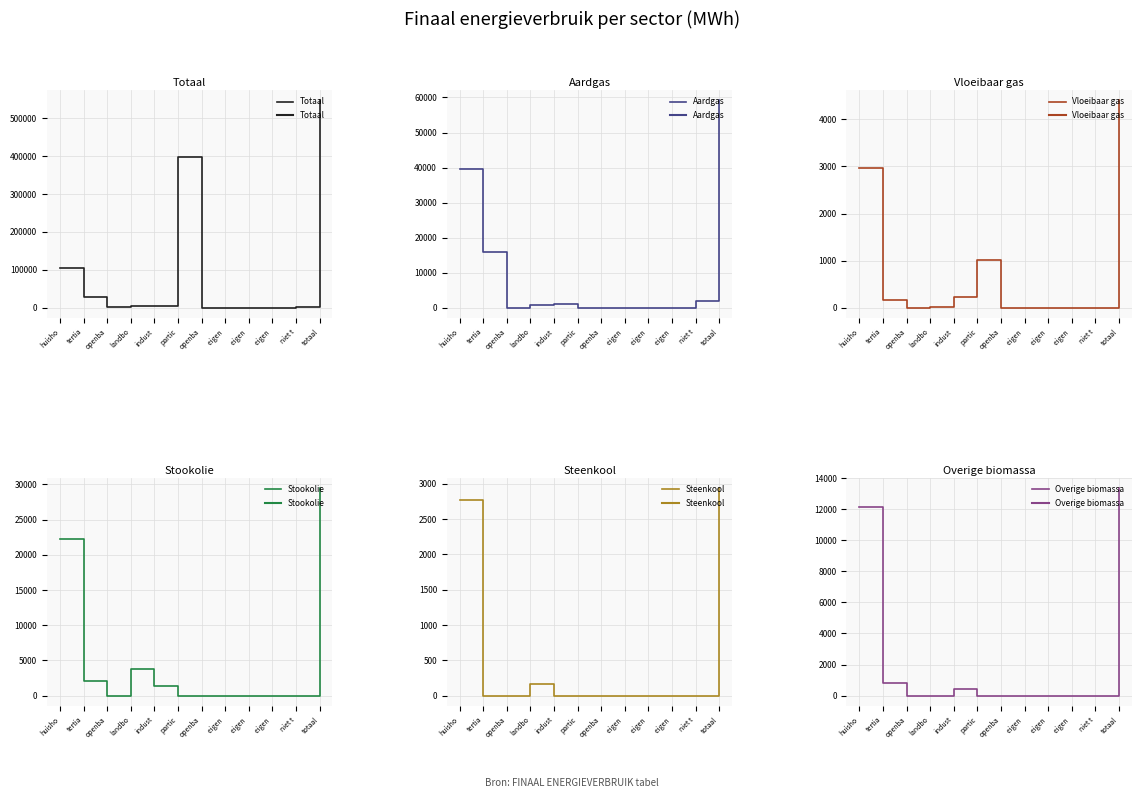

True or false: Vloeibaar gas and Totaal intersect in this chart.

False